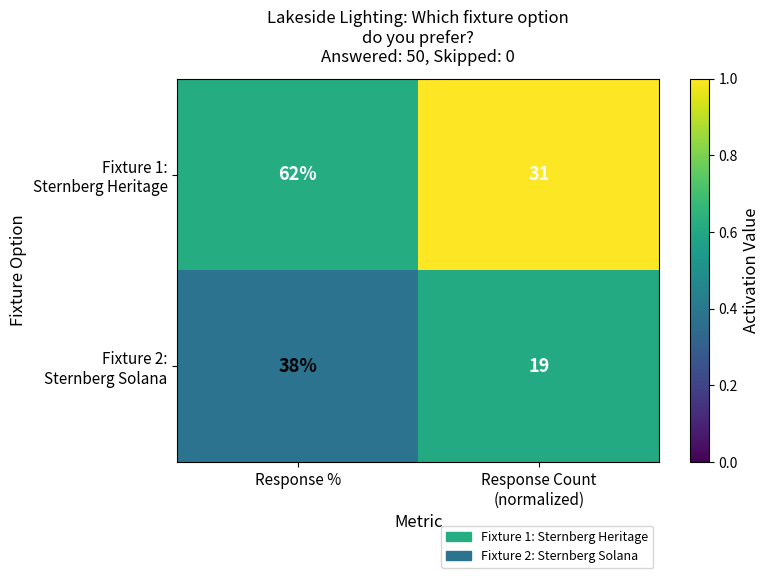

What is the total value across all series at Response %?

100